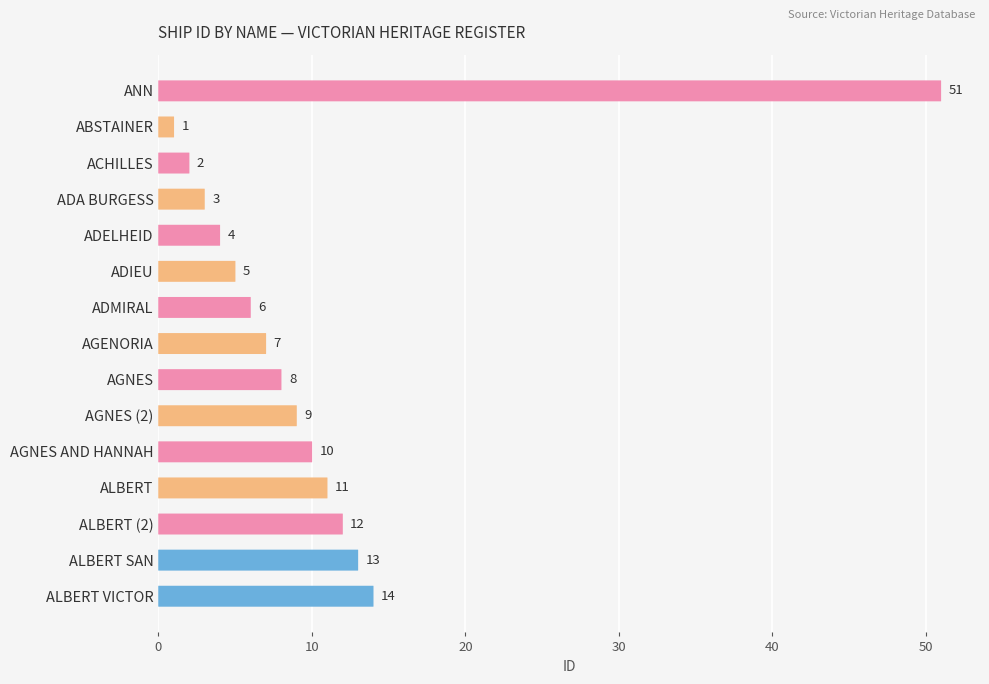

At which label is the value closest to 26?

ALBERT VICTOR